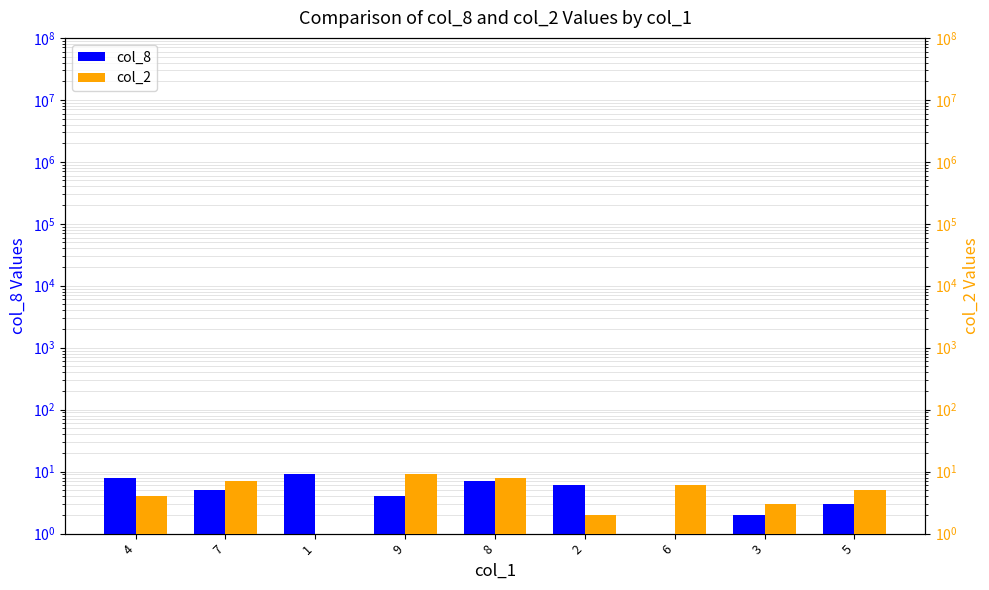

What is the difference between the col_8 values at 1 and 4?

1